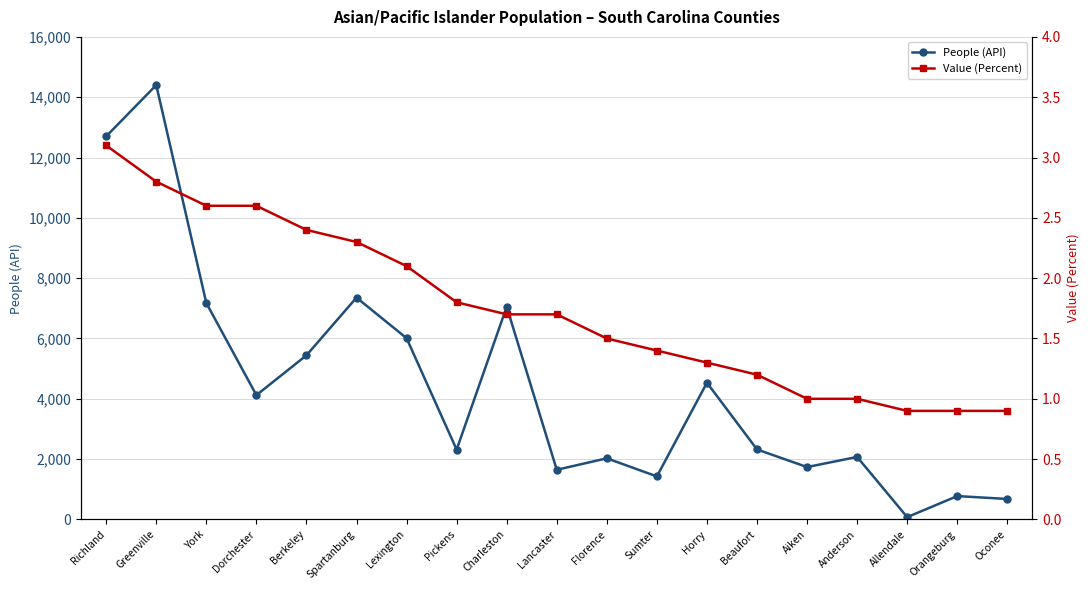

Is it true that People (API) equals 2053.4 at Sumter?

False